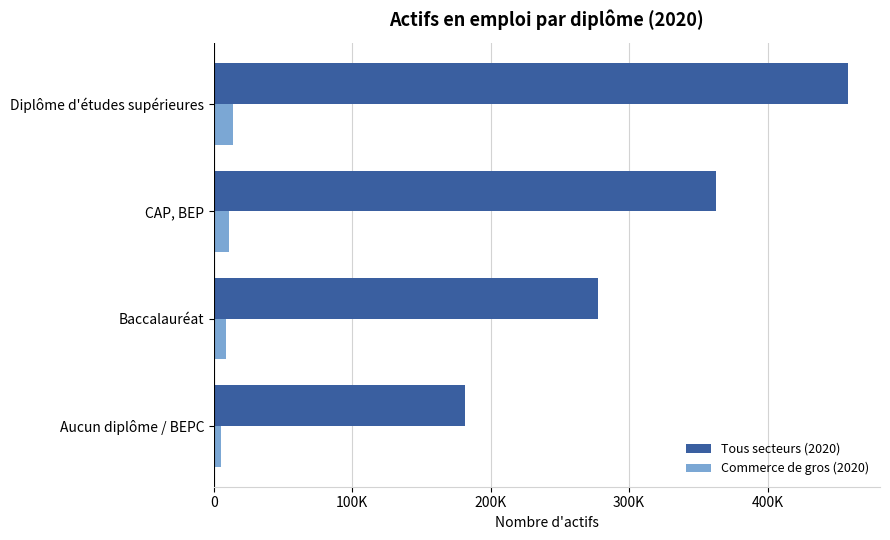

What are all the series names shown in the legend?

Tous secteurs (2020), Commerce de gros (2020)